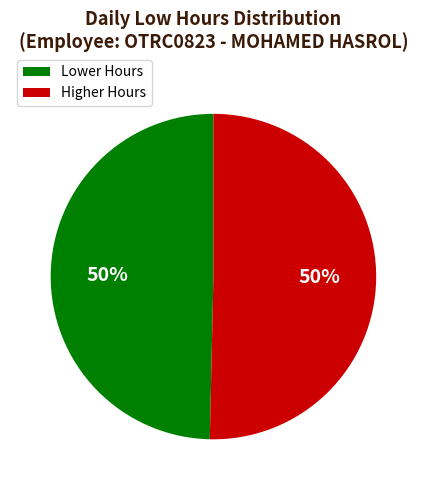

To the nearest percent, what is the average slice percentage?

50%